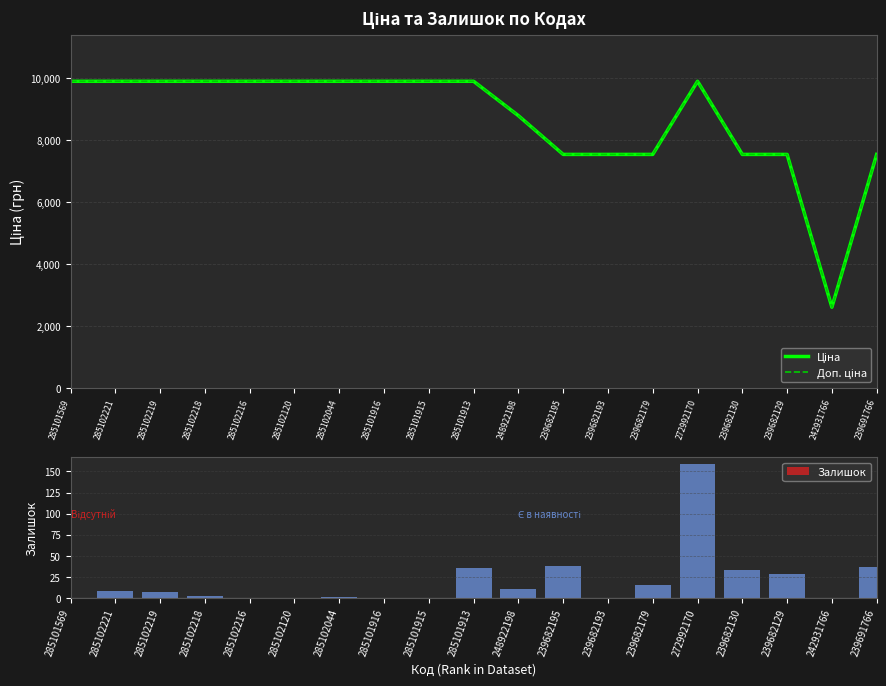

Reading left to right, extract all data points from this chart.

Ціна: 285101569=9908.5	285102221=9908.5	285102219=9908.5	285102218=9908.5	285102216=9908.5	285102120=9908.5	285102044=9908.5	285101916=9908.5	285101915=9908.5	285101913=9908.5	248922198=8797.6	239682195=7545.9	239682193=7545.9	239682179=7545.9	272992170=9908.5	239682130=7545.9	239682129=7545.9	242931766=2610.0	239691766=7545.9
Доп. ціна: 285101569=9908.5	285102221=9908.5	285102219=9908.5	285102218=9908.5	285102216=9908.5	285102120=9908.5	285102044=9908.5	285101916=9908.5	285101915=9908.5	285101913=9908.5	248922198=8797.6	239682195=7545.9	239682193=7545.9	239682179=7545.9	272992170=9908.5	239682130=7545.9	239682129=7545.9	242931766=2610.0	239691766=7545.9
Залишок: 285101569=0.0	285102221=8.0	285102219=7.0	285102218=3.0	285102216=0.0	285102120=0.0	285102044=1.0	285101916=0.0	285101915=0.0	285101913=36.0	248922198=11.0	239682195=38.0	239682193=0.0	239682179=15.0	272992170=159.0	239682130=33.0	239682129=29.0	242931766=0.0	239691766=37.0